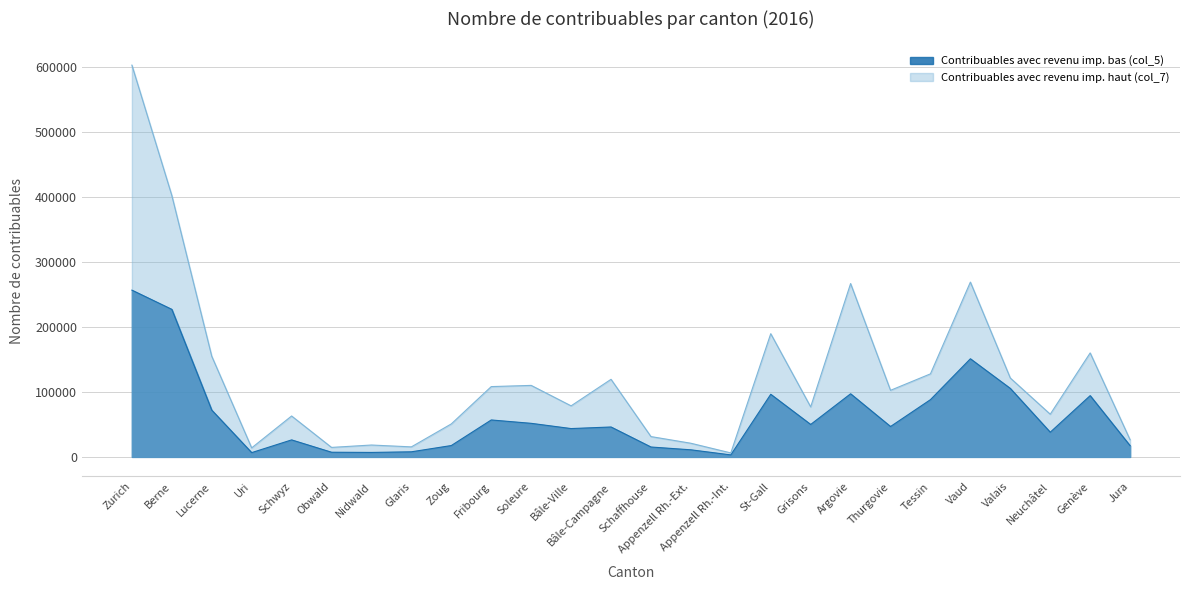

Reading right to left, extract all data points from this chart.

Contribuables avec revenu imp. bas (col_5): Jura=17249	Genève=94369	Neuchâtel=38022	Valais=105491	Vaud=151159	Tessin=88184	Thurgovie=46806	Argovie=97202	Grisons=49967	St-Gall=96437	Appenzell Rh.-Int.=3083	Appenzell Rh.-Ext.=10916	Schaffhouse=15236	Bâle-Campagne=46074	Bâle-Ville=43638	Soleure=51715	Fribourg=56893	Zoug=17508	Glaris=7854	Nidwald=6869	Obwald=7192	Schwyz=26193	Uri=6592	Lucerne=72067	Berne=227274	Zurich=256889
Contribuables avec revenu imp. haut (col_7): Jura=26393	Genève=160171	Neuchâtel=65761	Valais=121497	Vaud=269272	Tessin=127921	Thurgovie=102552	Argovie=267029	Grisons=77035	St-Gall=189797	Appenzell Rh.-Int.=6111	Appenzell Rh.-Ext.=21025	Schaffhouse=31304	Bâle-Campagne=119507	Bâle-Ville=78634	Soleure=110145	Fribourg=108285	Zoug=50815	Glaris=15444	Nidwald=18292	Obwald=14615	Schwyz=63018	Uri=13897	Lucerne=155079	Berne=402726	Zurich=603512